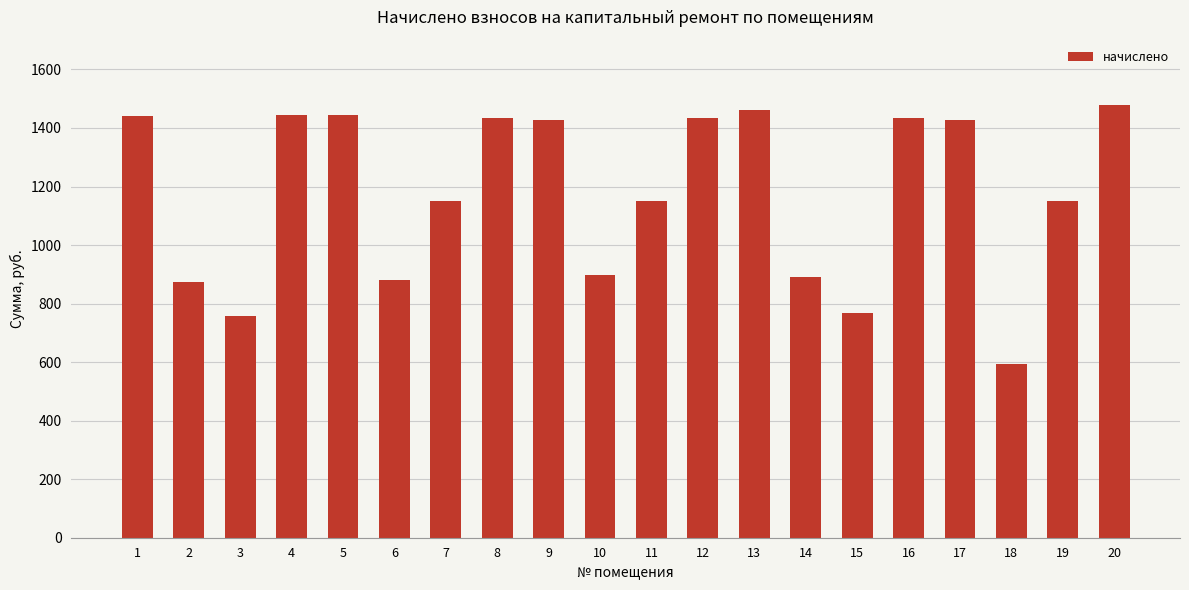

What is the value of the 13th bar from the left?

1459.9